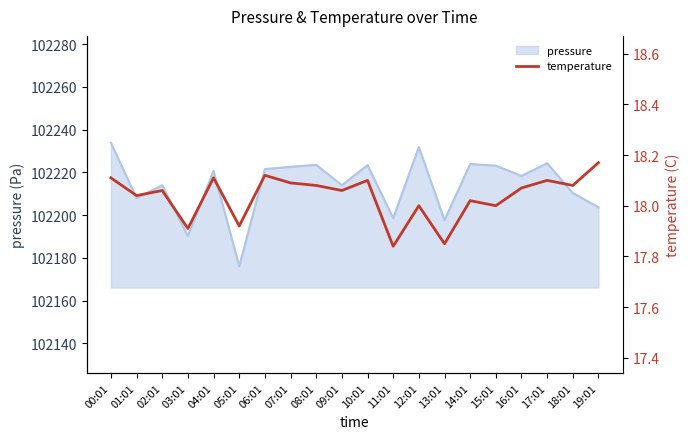

How many categories are shown in the chart?

20